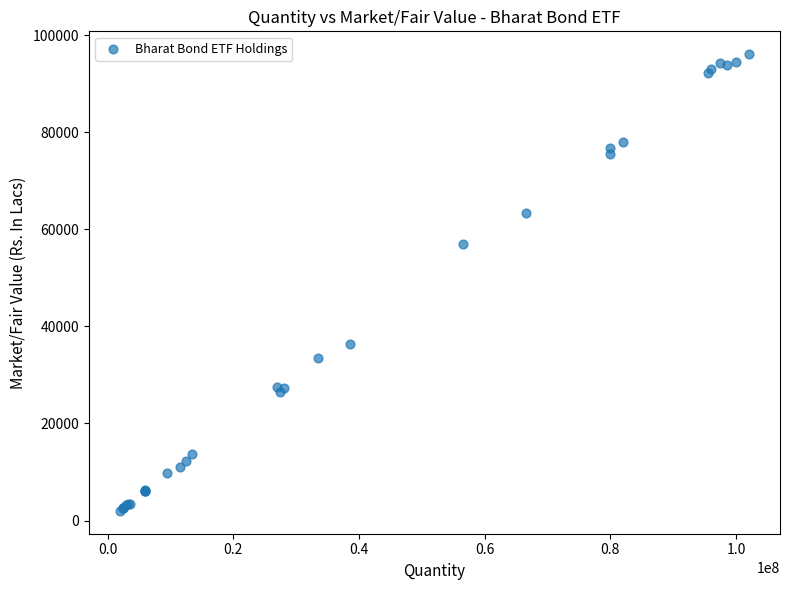

What Y value in the scatter plot is closest to 49037?

56915.4